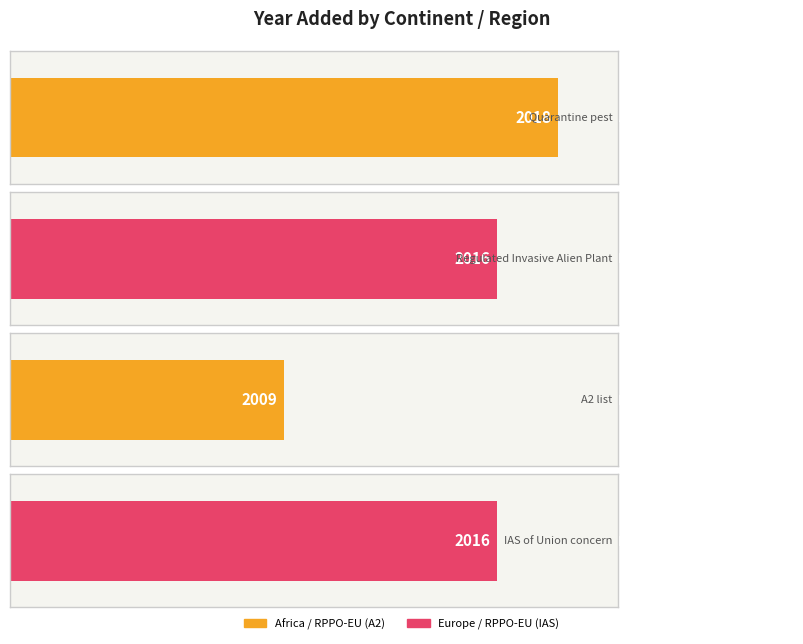

Count the values in the range 2016 to 2018.

3